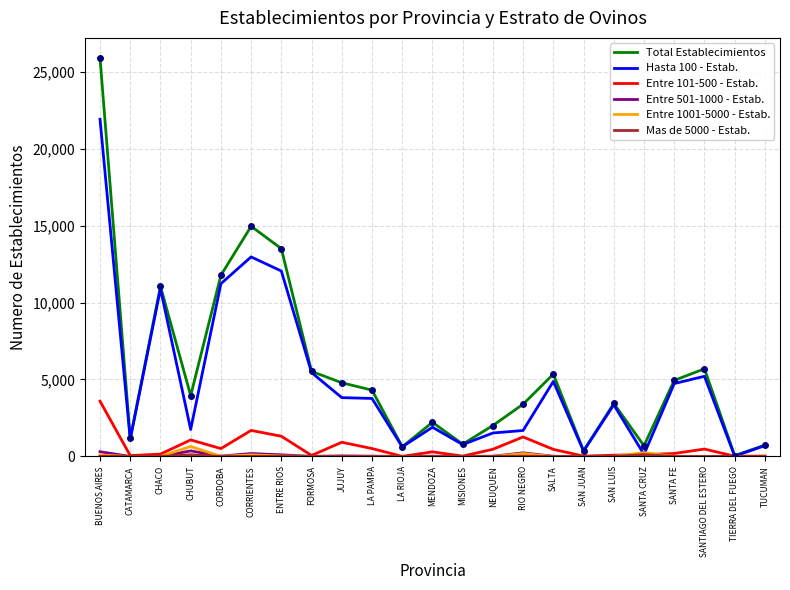

Which series has the largest range (max minus min)?

Total Establecimientos